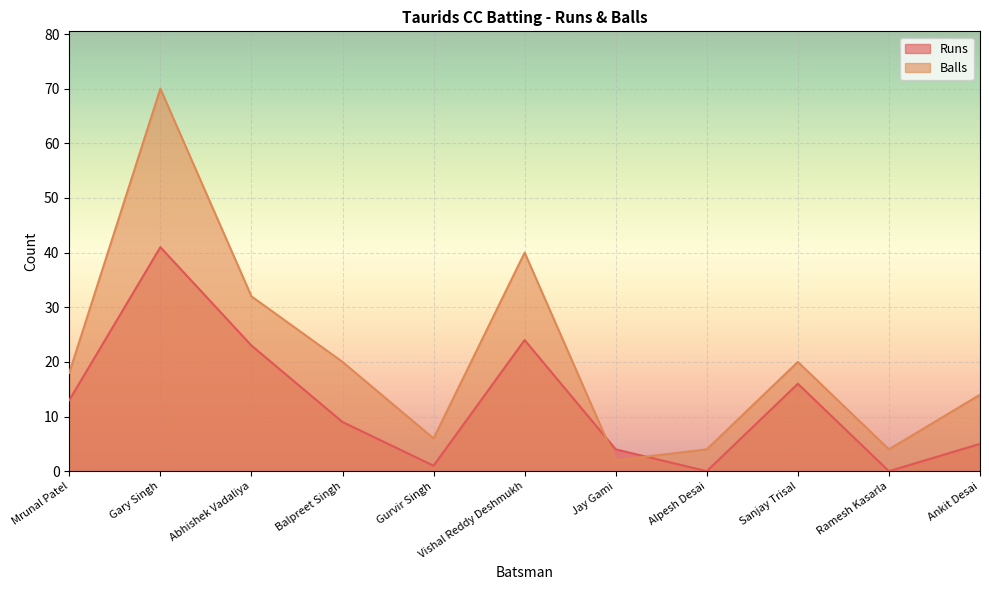

True or false: Runs has more than 2 interior local peaks.

True